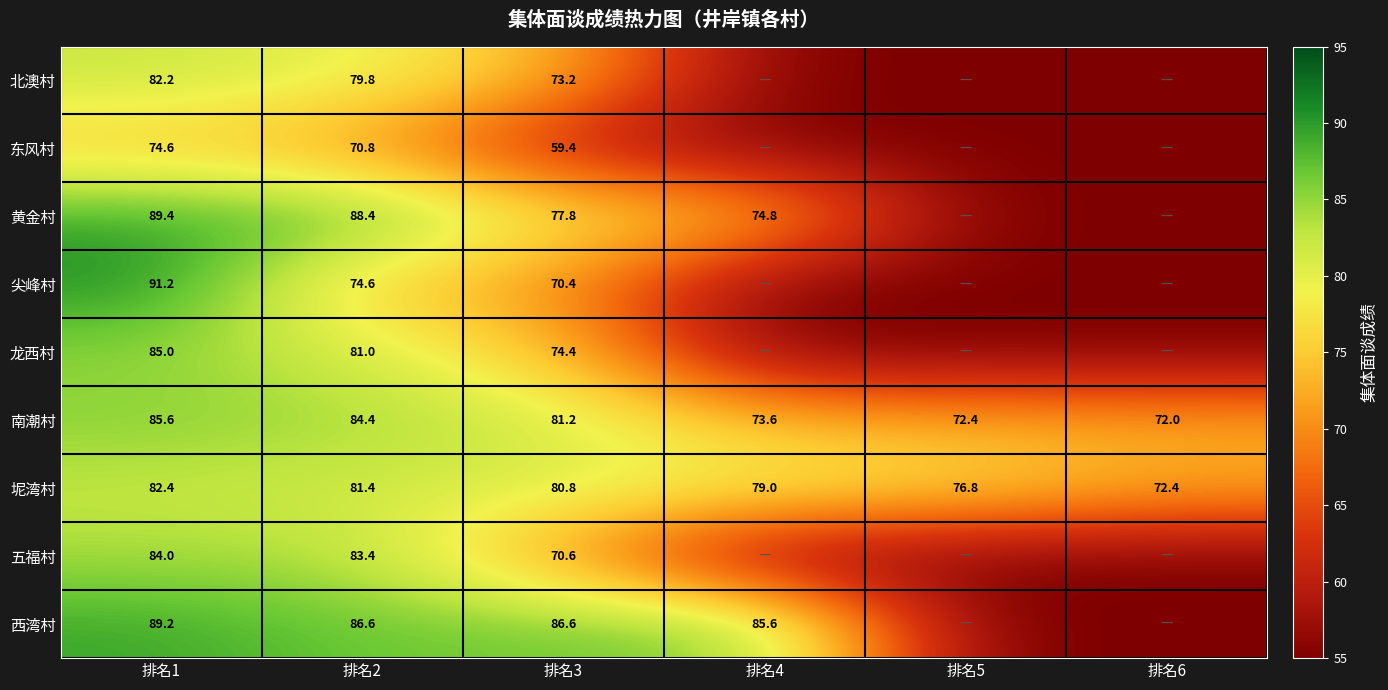

Rank the series at 排名1 from lowest to highest value.

东风村, 北澳村, 坭湾村, 五福村, 龙西村, 南潮村, 西湾村, 黄金村, 尖峰村